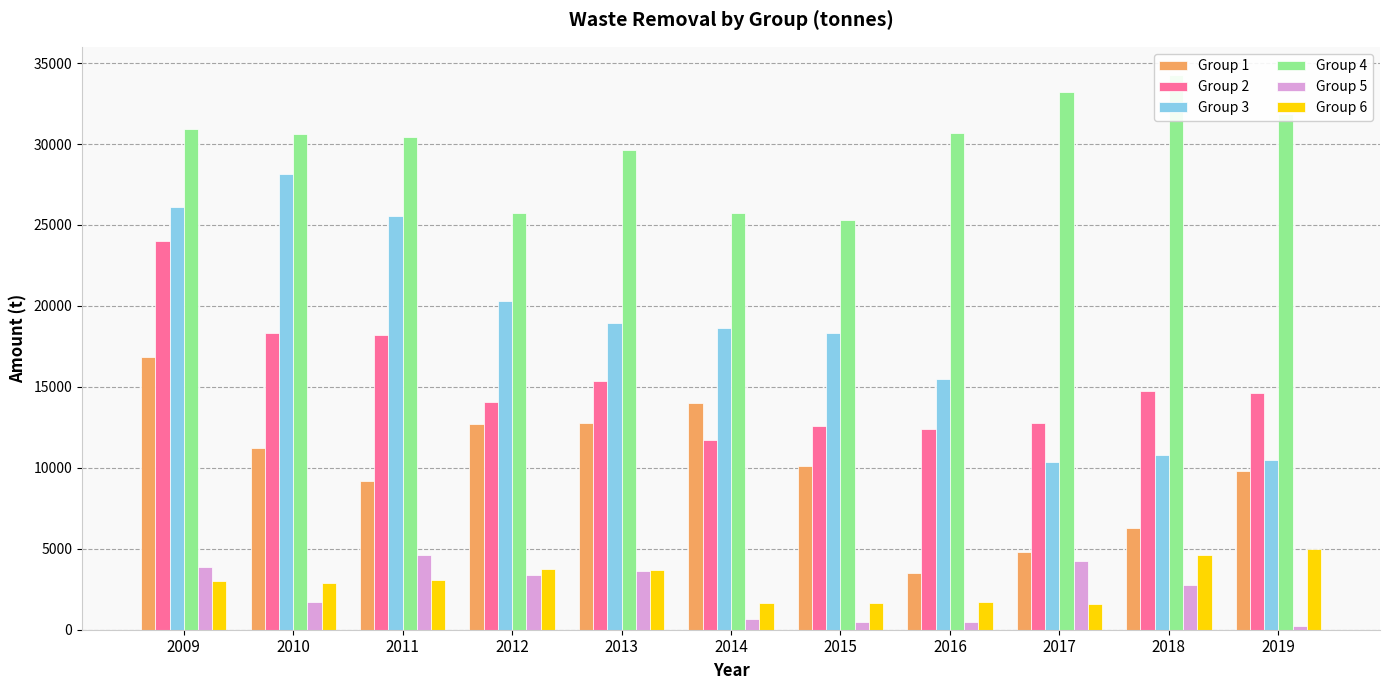

The value of Group 6 at 2011 is 4246.6. True or false?

False